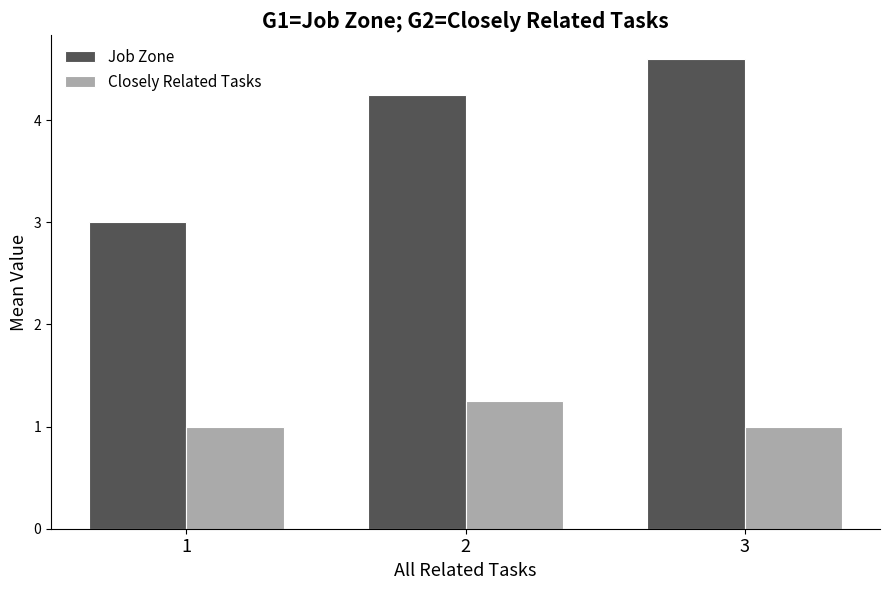

Where does the Job Zone series first go above 4?

2